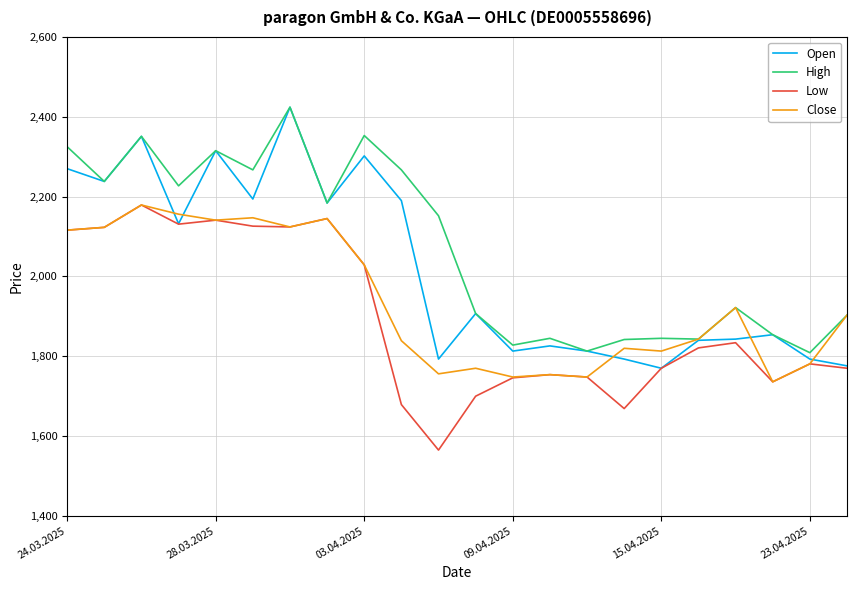

What is the minimum value for Low?

1565